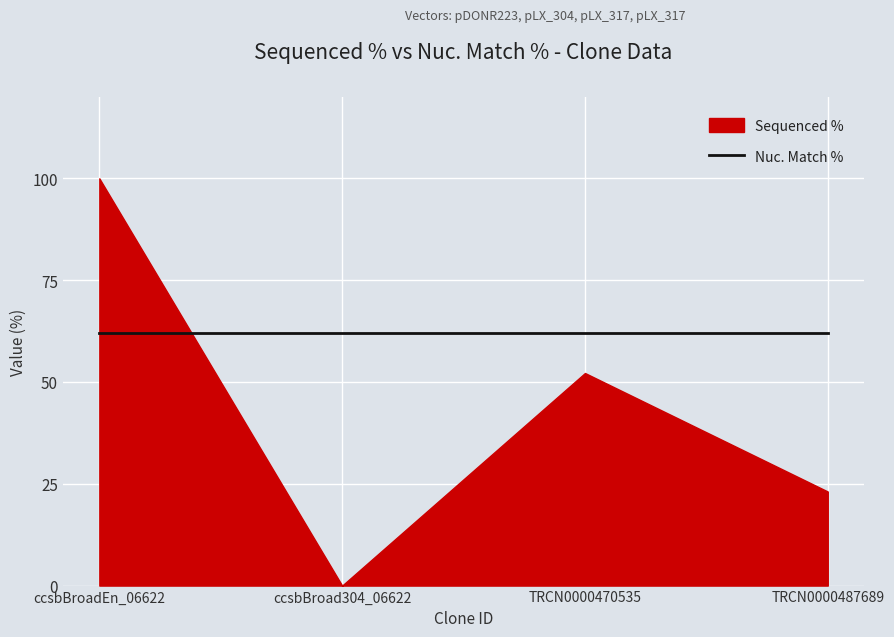

Read the value at TRCN0000487689.

23.1